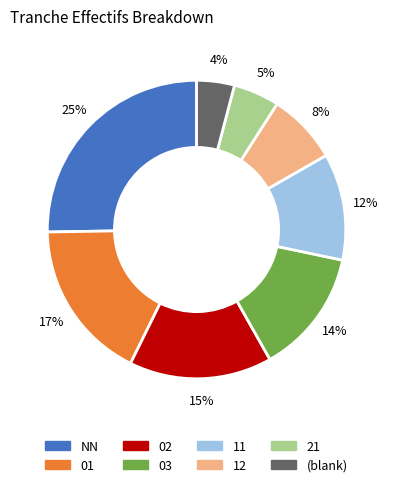

To the nearest percent, what is the average slice percentage?

12%